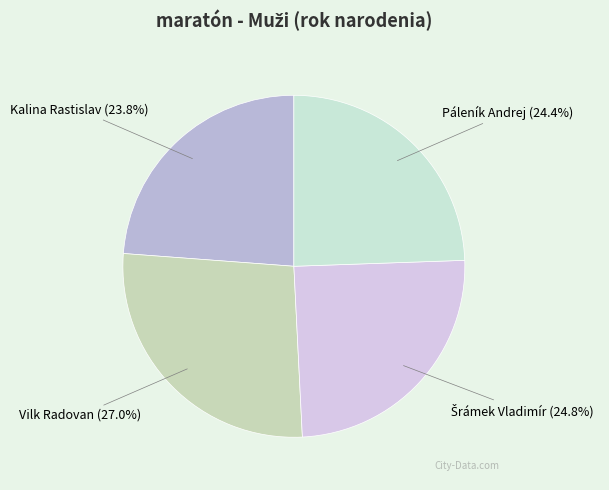

Which slice is the largest?

Vilk Radovan